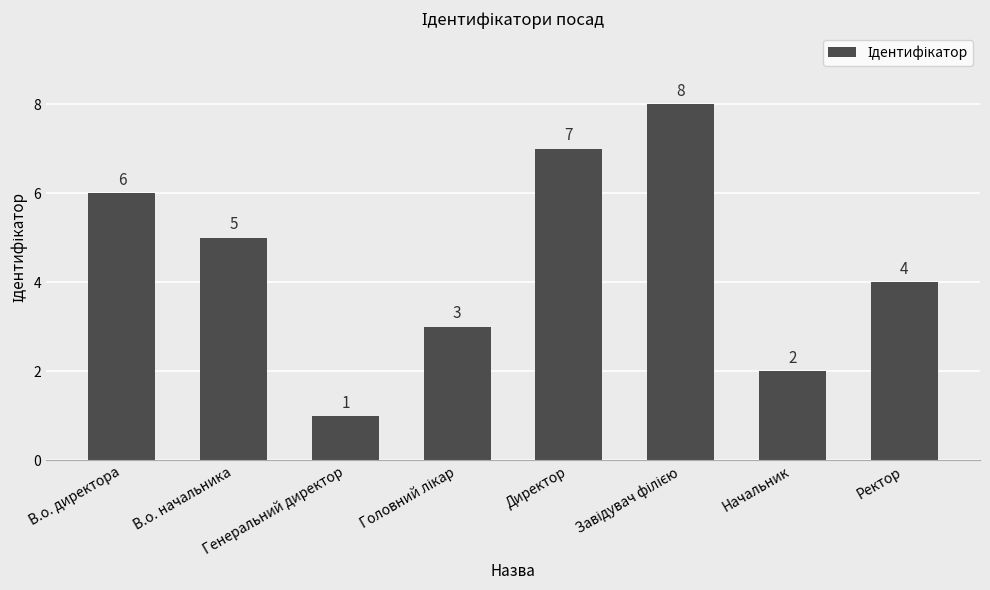

What is the value of the 4th bar from the left?

3